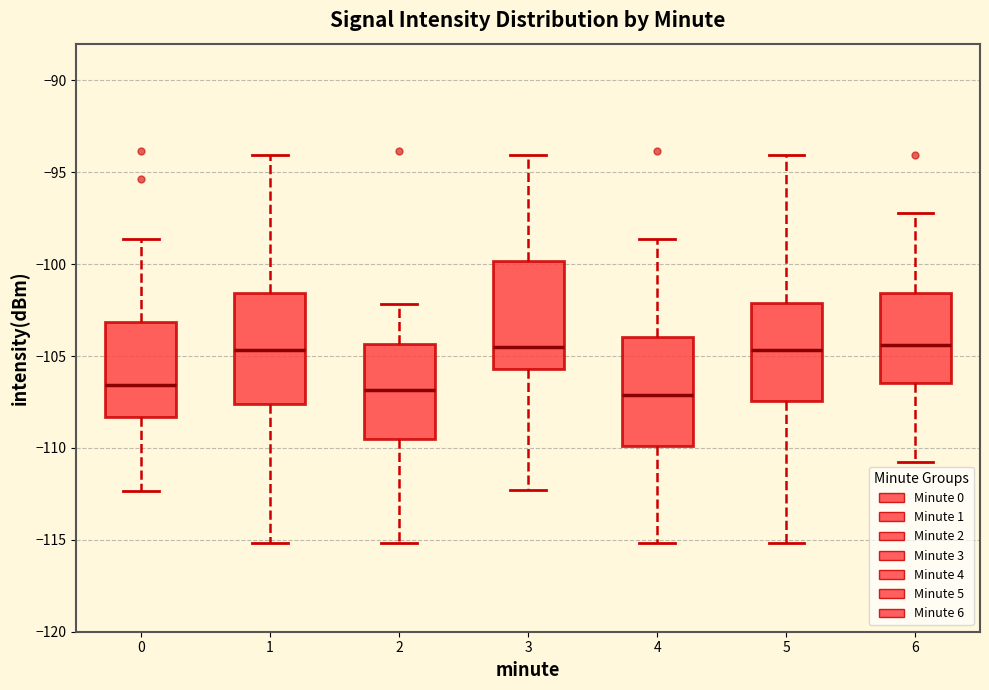

Reading left to right, transcribe this box plot: for each box, give where its median line is, the range the box spans, and where its two whiskers end, as read against the y-axis. The values are not printed on the chart, so give them approximately, as read against the axis.

0: median -106.5, box -108.5 to -103.0, whiskers -112.5 to -98.5
1: median -104.5, box -107.5 to -101.5, whiskers -115.0 to -94.0
2: median -107.0, box -109.5 to -104.5, whiskers -115.0 to -102.0
3: median -104.5, box -105.5 to -100.0, whiskers -112.5 to -94.0
4: median -107.0, box -110.0 to -104.0, whiskers -115.0 to -98.5
5: median -104.5, box -107.5 to -102.0, whiskers -115.0 to -94.0
6: median -104.5, box -106.5 to -101.5, whiskers -111.0 to -97.0